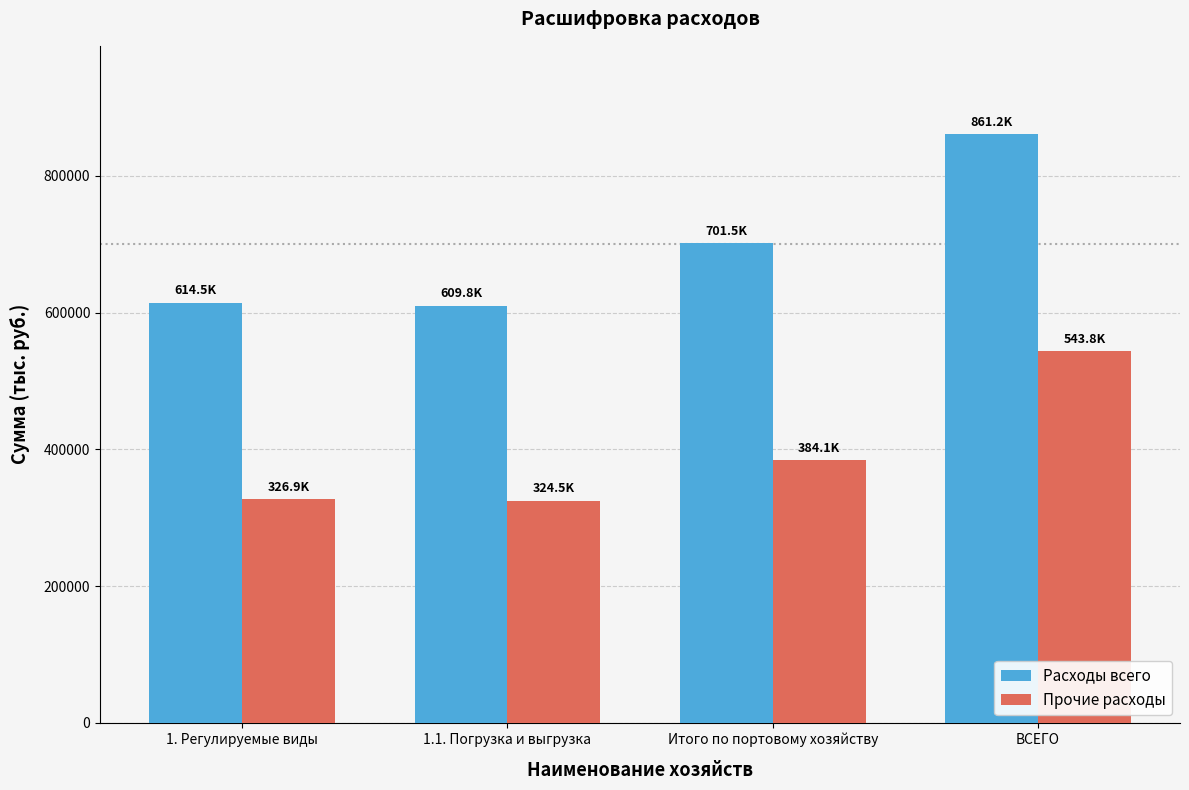

What is the average value of the Прочие расходы series?

394837.0